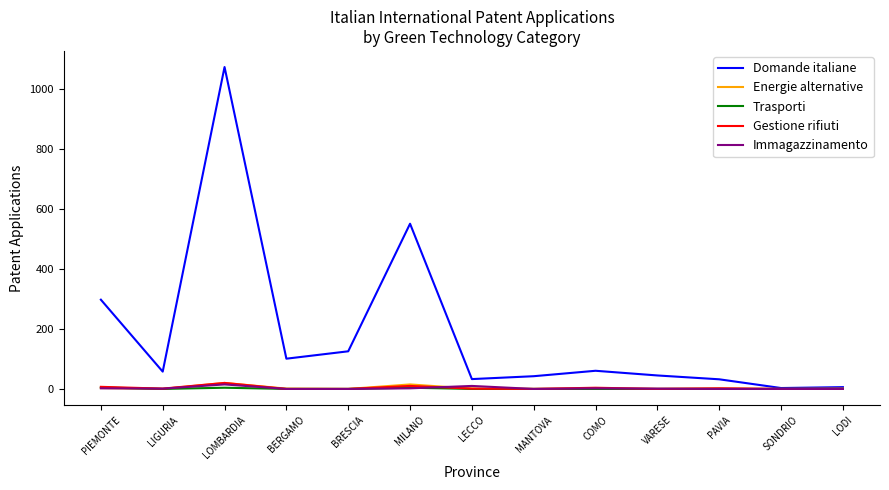

Which series has the largest total across all categories?

Domande italiane